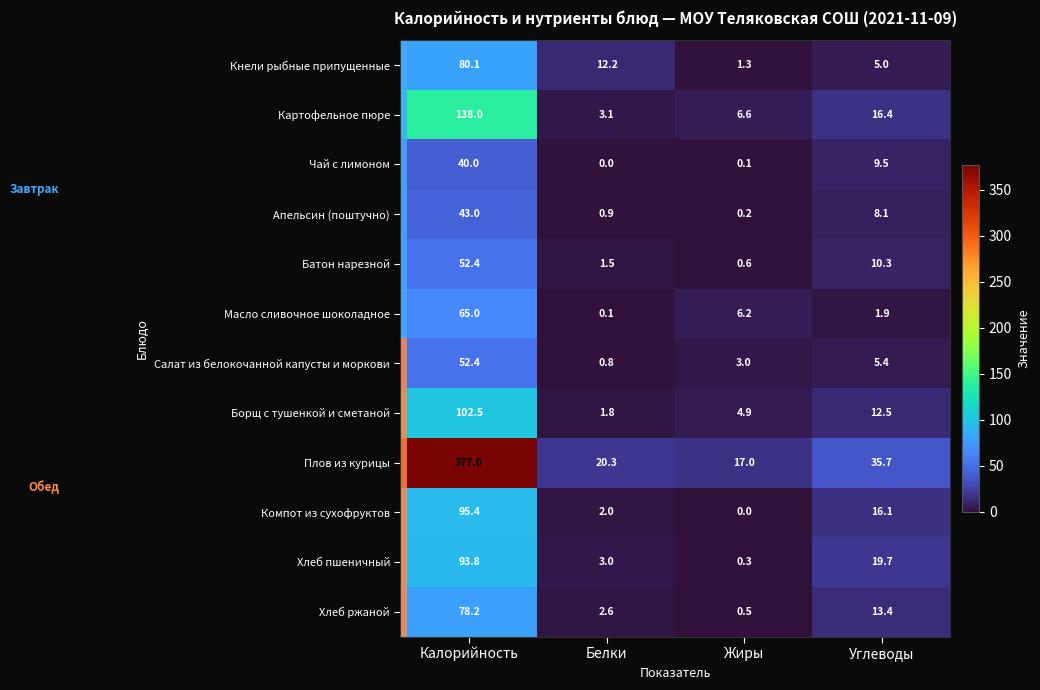

At how many categories does at least one series exceed 187?

1